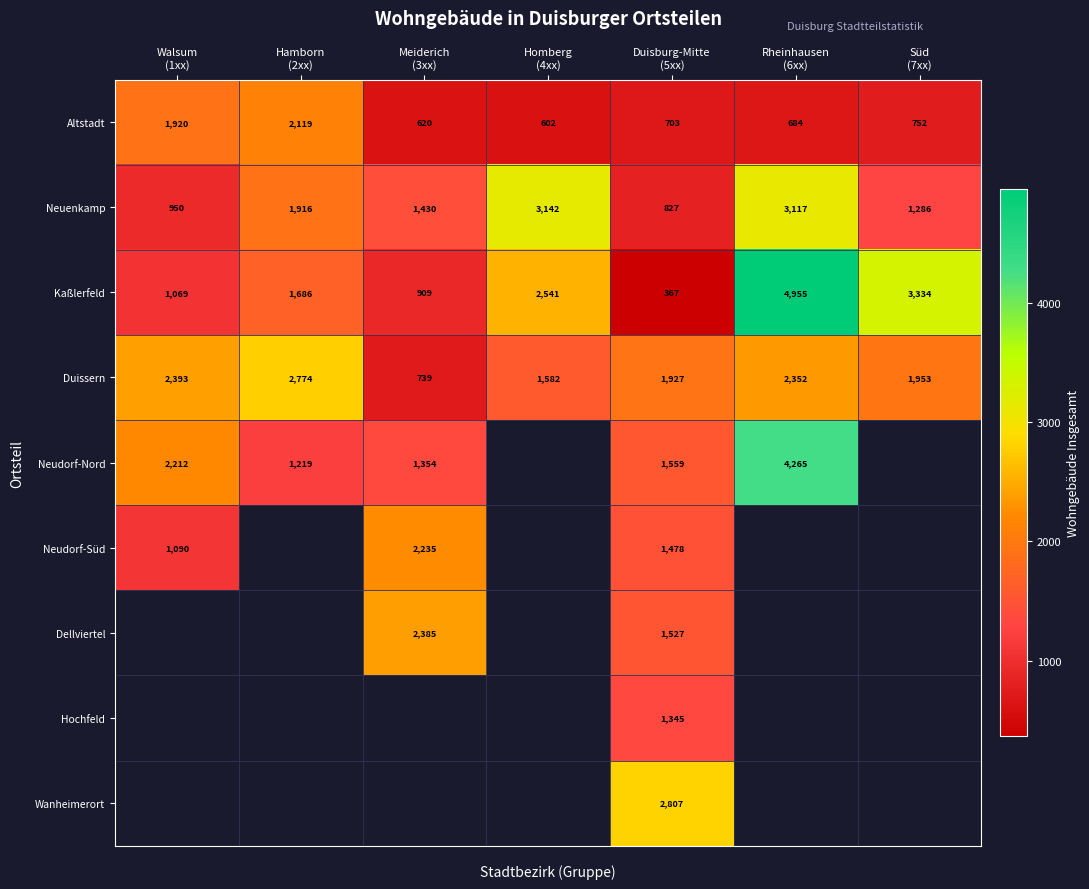

What is the difference between the second highest and second lowest values in the Neuenkamp series?

2167